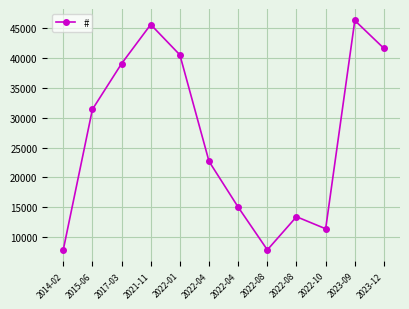

How many lines are shown in the chart?

1